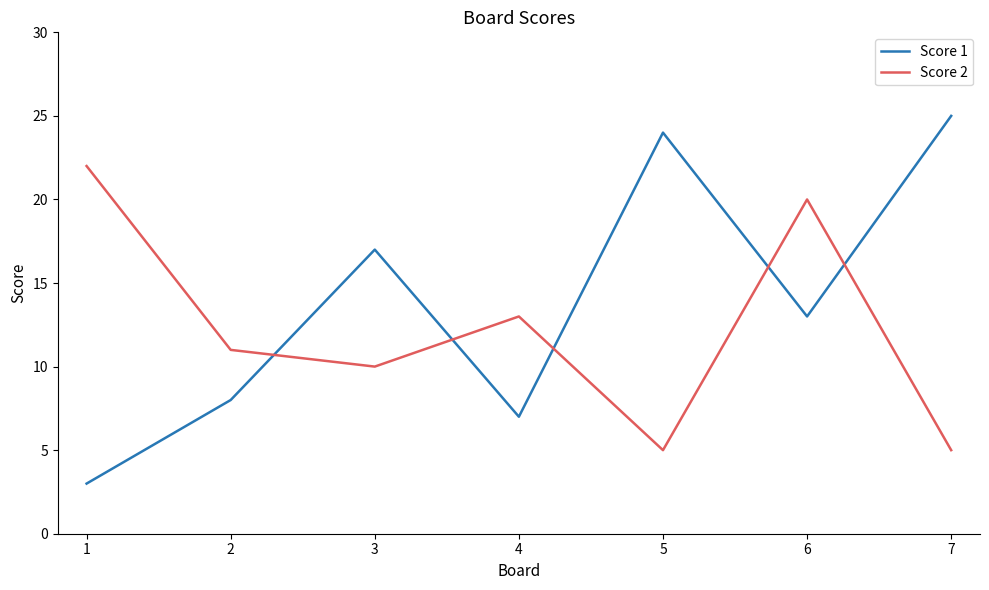

Which category has the highest value across all series?

7